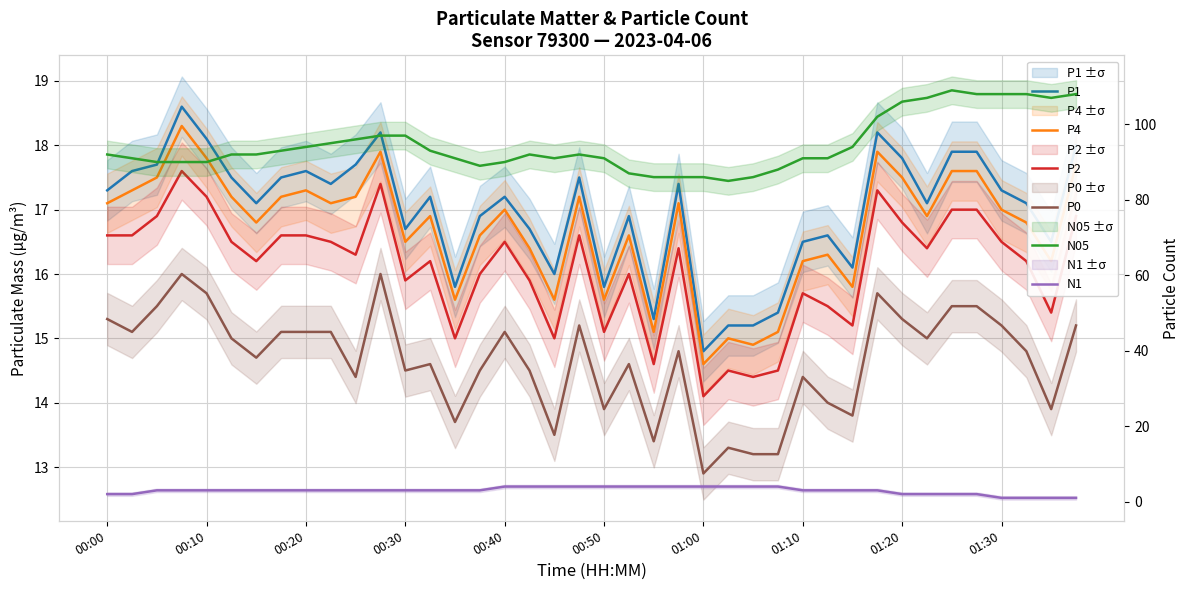

Does the chart display data point markers on the line(s)?

No